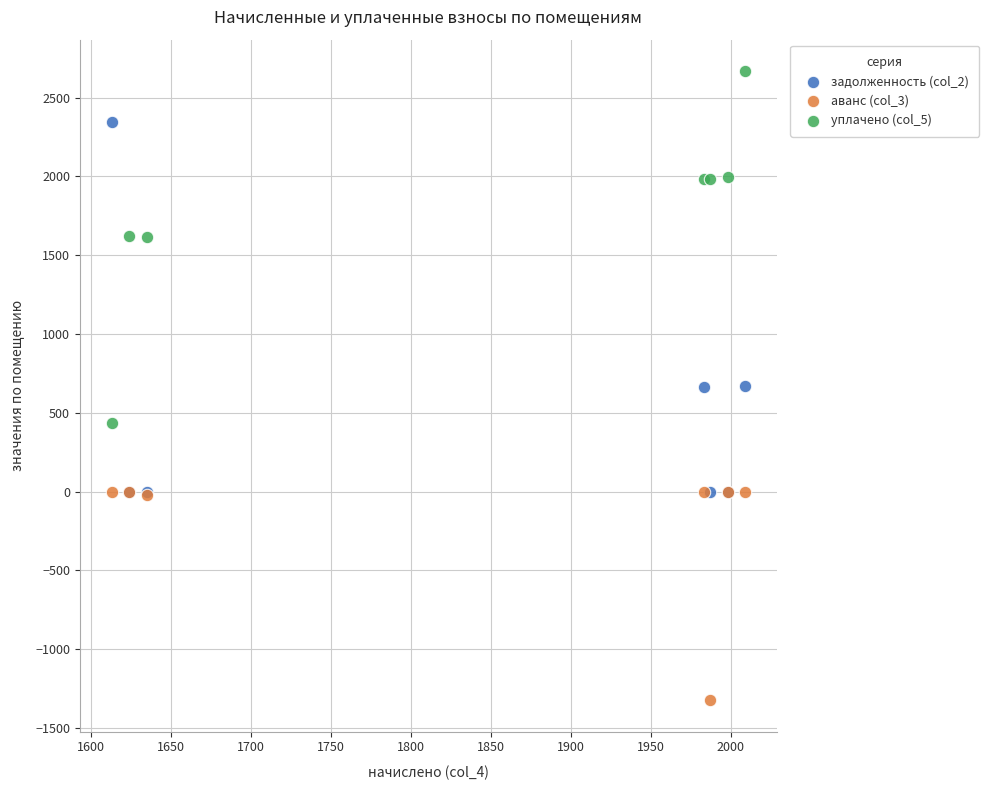

What are all the series names shown in the legend?

задолженность (col_2), аванс (col_3), уплачено (col_5)